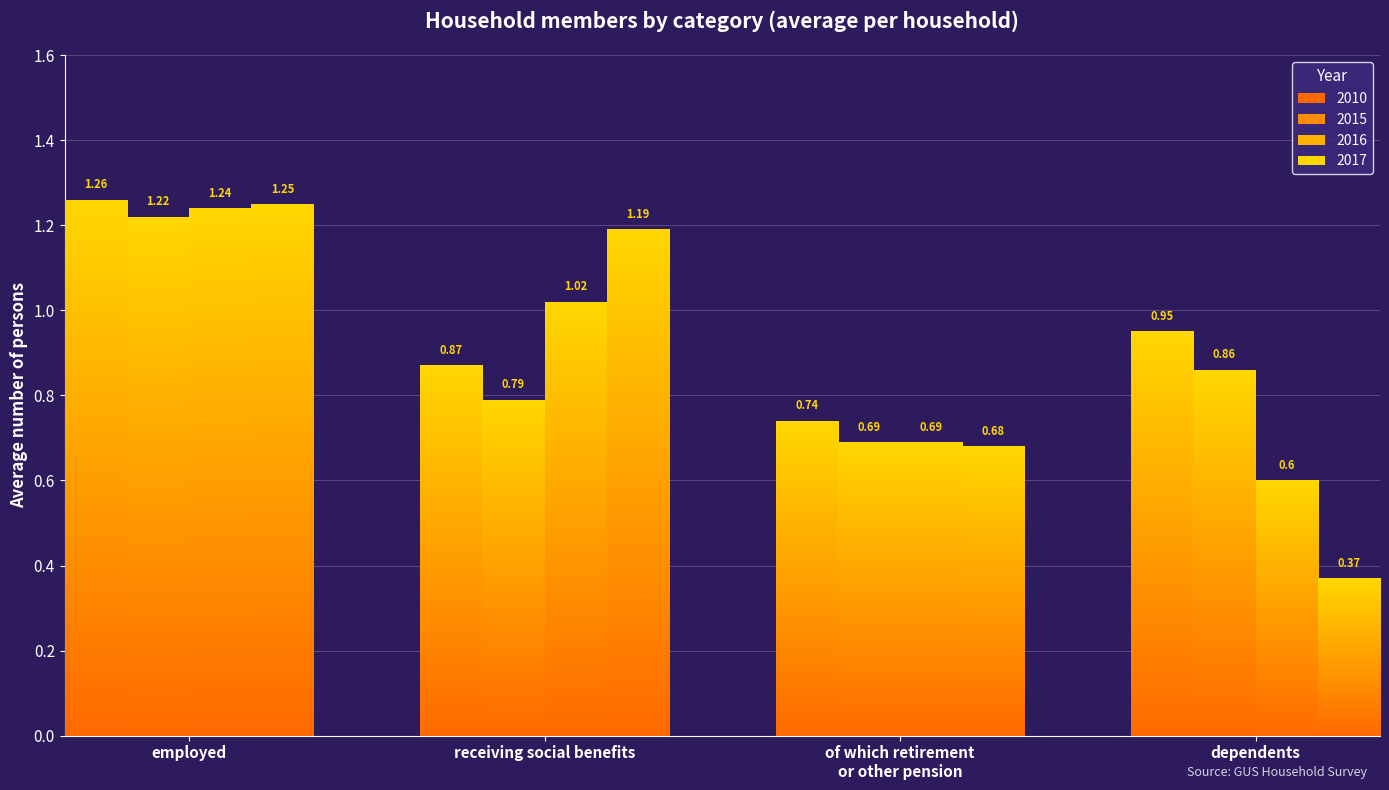

True or false: 2017 has a value of 0.7 at of which retirement
or other pension.

True